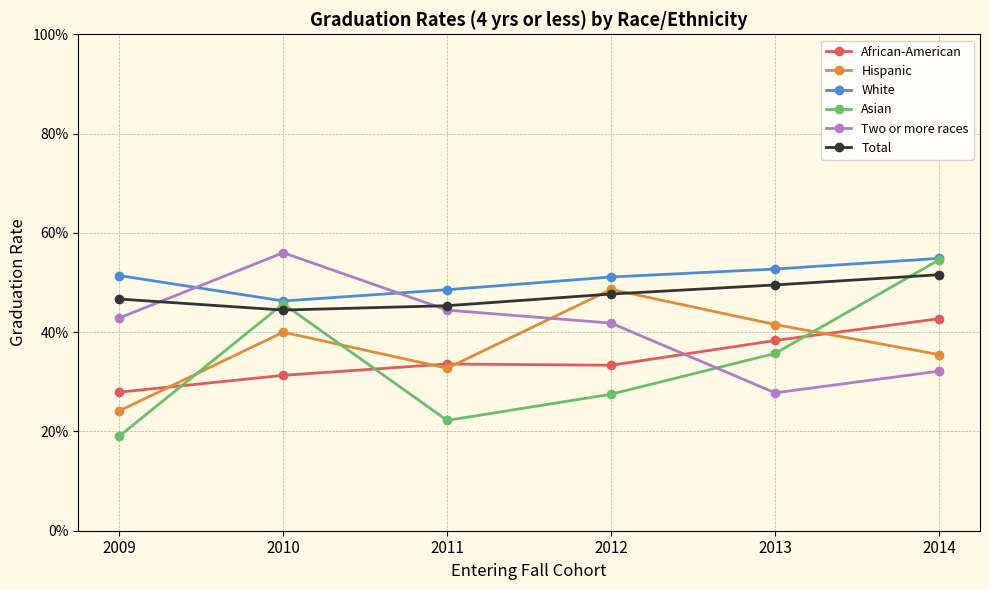

At which category does African-American reach its first local valley?

2012